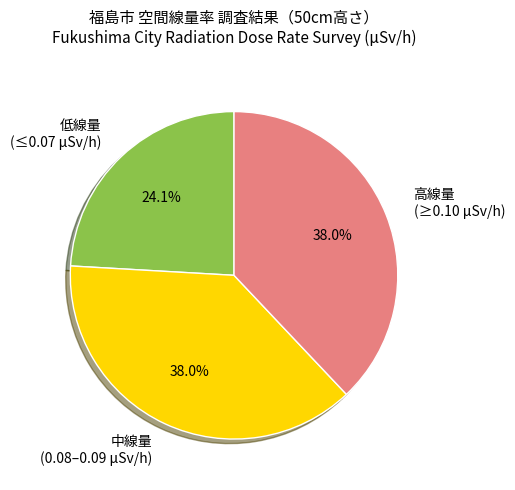

How many segments does this pie chart have?

3